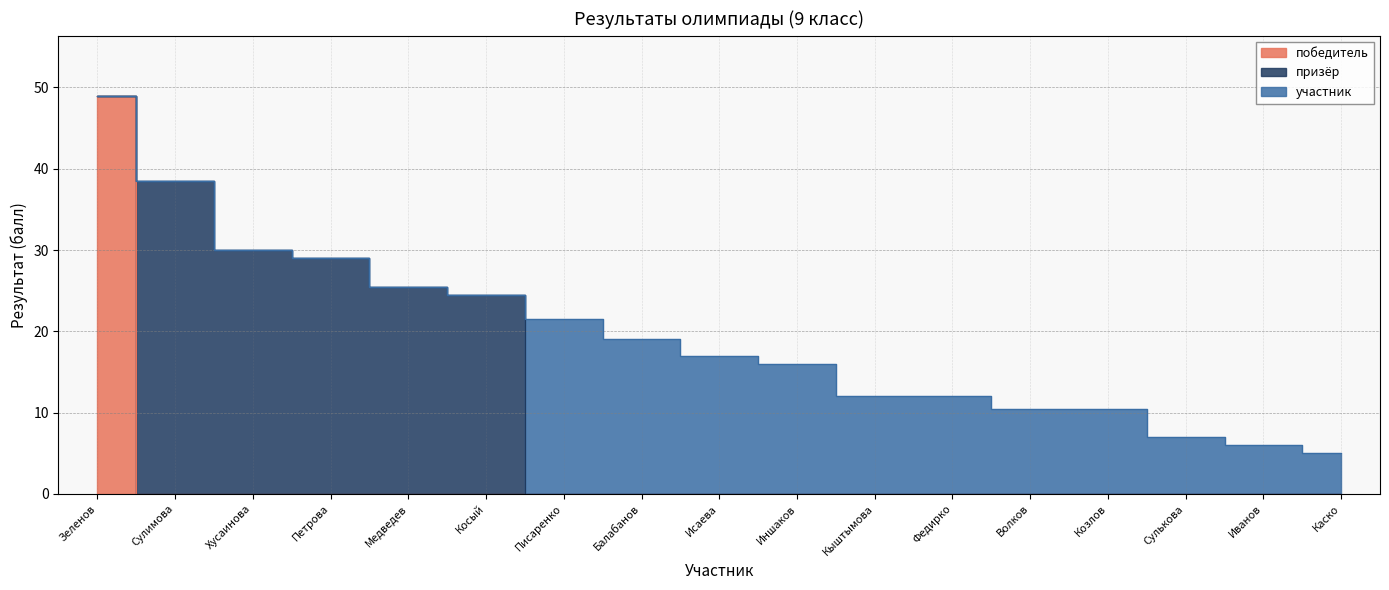

What is the label of the 4th point from the left?

Петрова